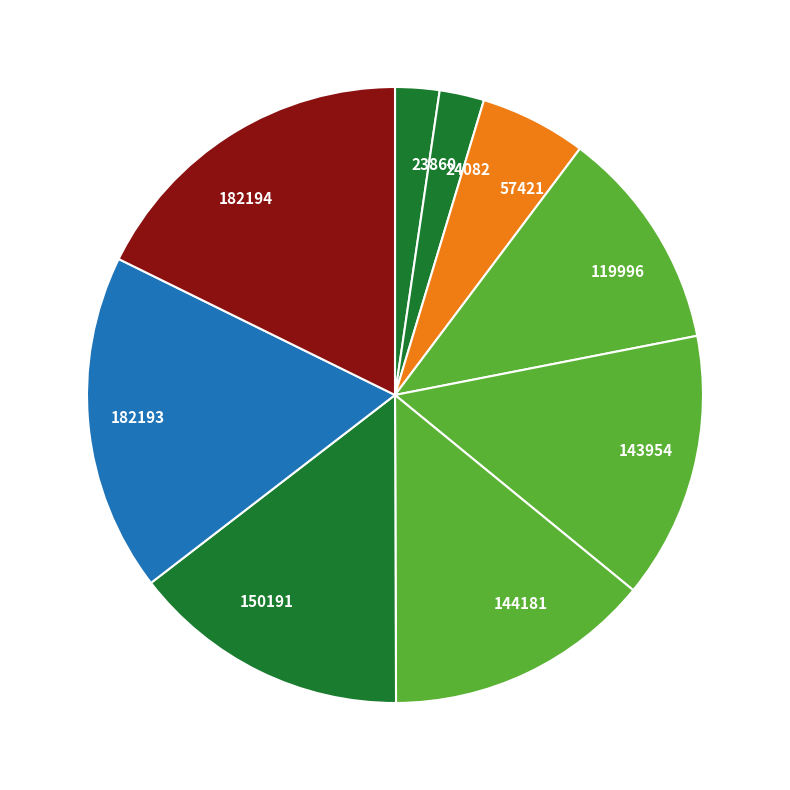

What is the ratio of the value at 182194 to the value at 182193?

1.0